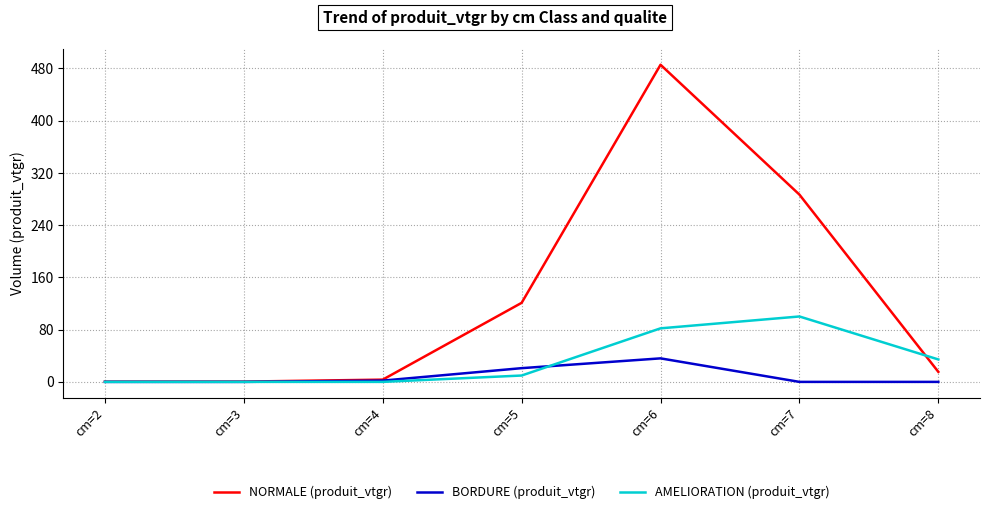

At which category is the sum across all series the highest?

cm=6